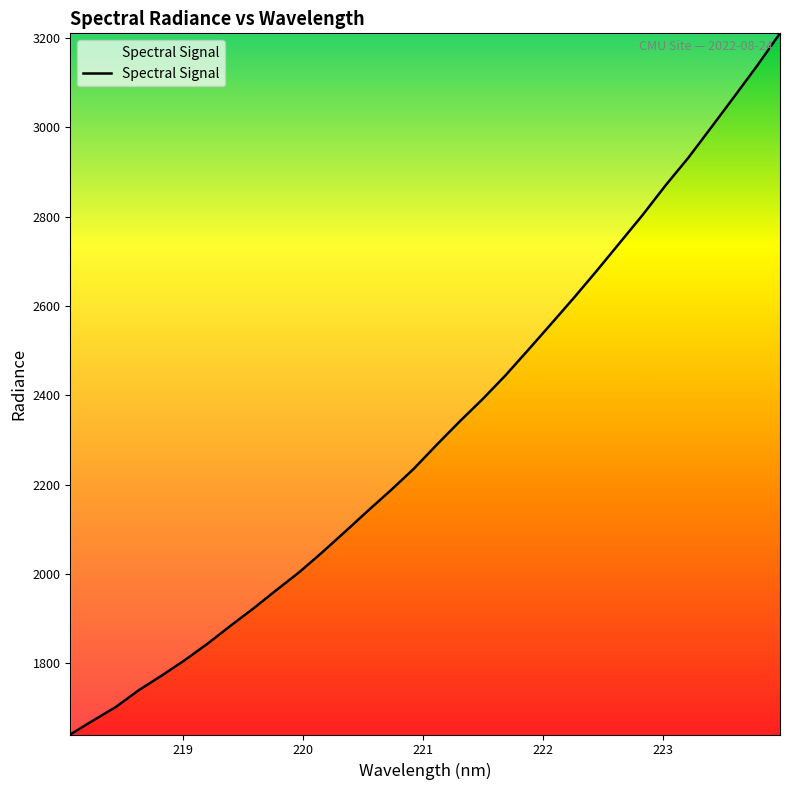

What is the difference between the maximum and minimum values?

1570.8